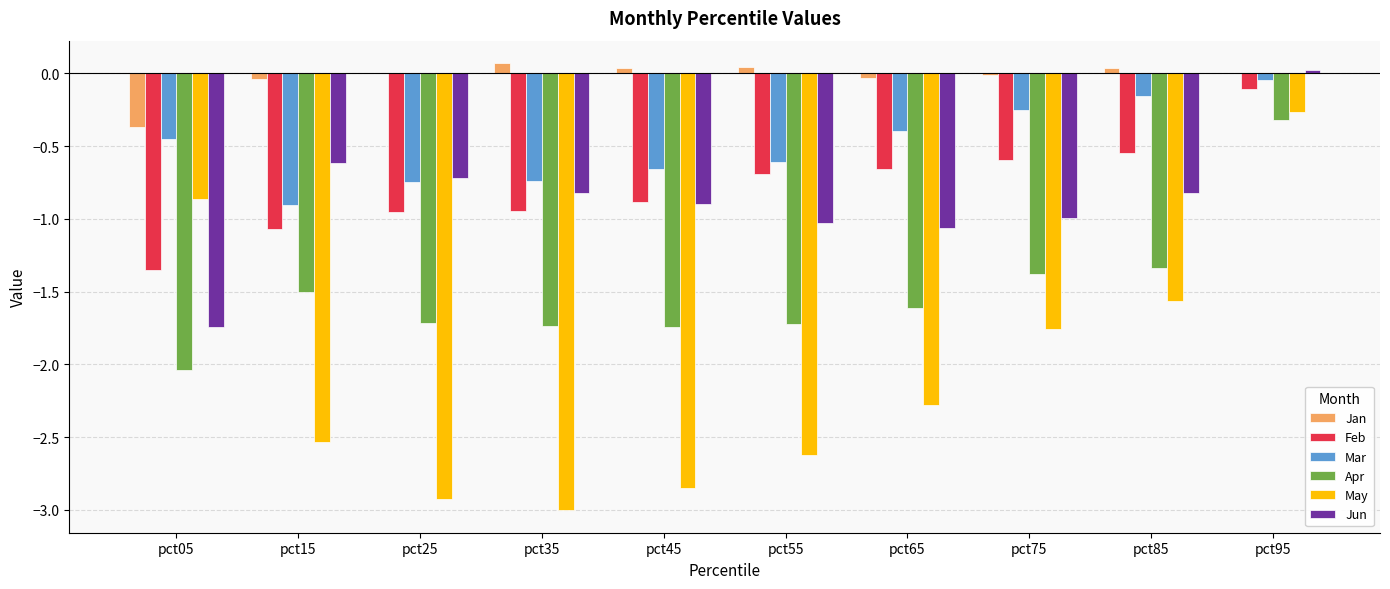

At which label is Mar closest to 0?

pct95